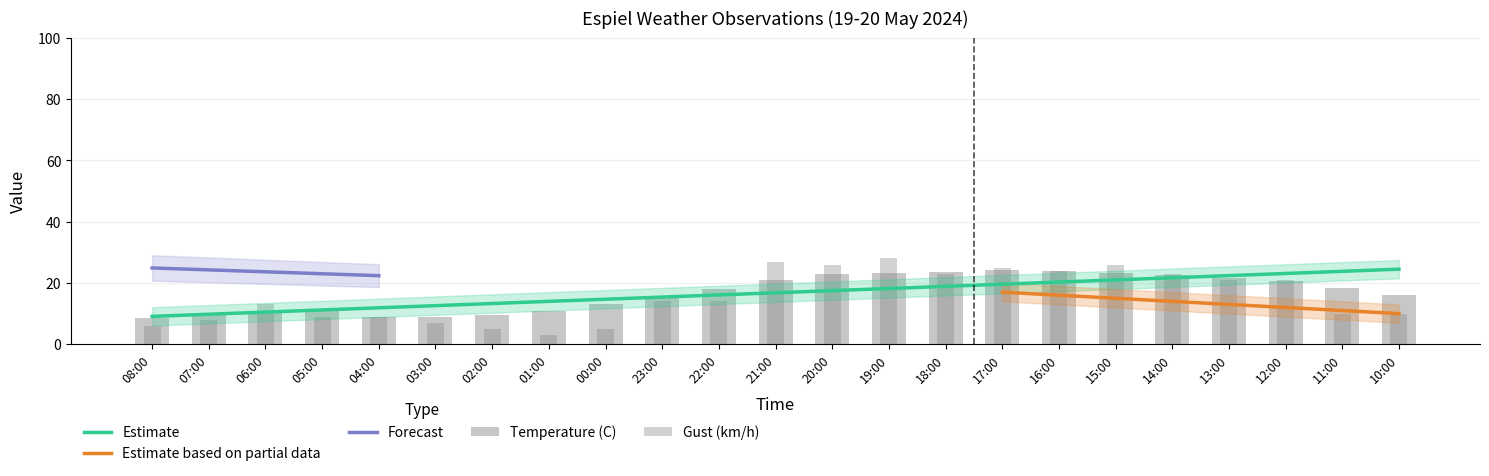

Reading left to right, list all the values displayed in this chart.

Temperature (C): 08:00=8.5	07:00=9.4	06:00=10.6	05:00=10.9	04:00=9.0	03:00=8.9	02:00=9.6	01:00=10.9	00:00=13.1	23:00=15.7	22:00=18.0	21:00=21.0	20:00=22.9	19:00=23.3	18:00=23.7	17:00=24.3	16:00=23.8	15:00=23.2	14:00=22.5	13:00=21.7	12:00=20.7	11:00=18.5	10:00=16.1
Gust (km/h): 08:00=6.0	07:00=8.0	06:00=13.0	05:00=9.0	04:00=9.0	03:00=7.0	02:00=5.0	01:00=3.0	00:00=5.0	23:00=14.0	22:00=14.0	21:00=27.0	20:00=26.0	19:00=28.0	18:00=23.0	17:00=25.0	16:00=24.0	15:00=26.0	14:00=23.0	13:00=21.0	12:00=21.0	11:00=10.0	10:00=10.0